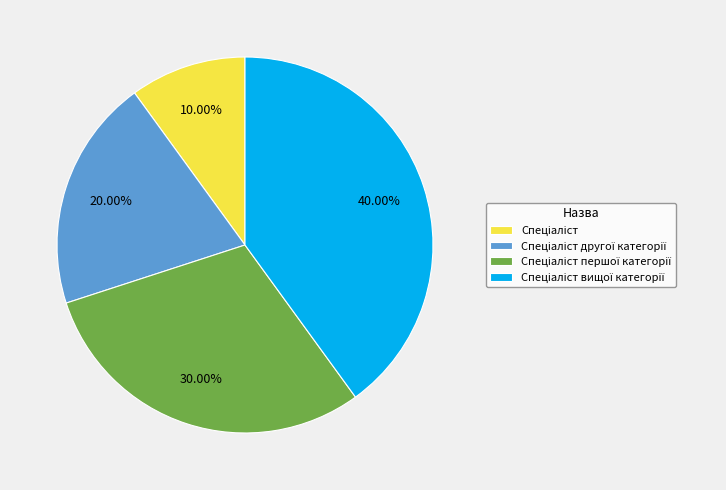

Is there any slice that represents more than half of the pie?

No